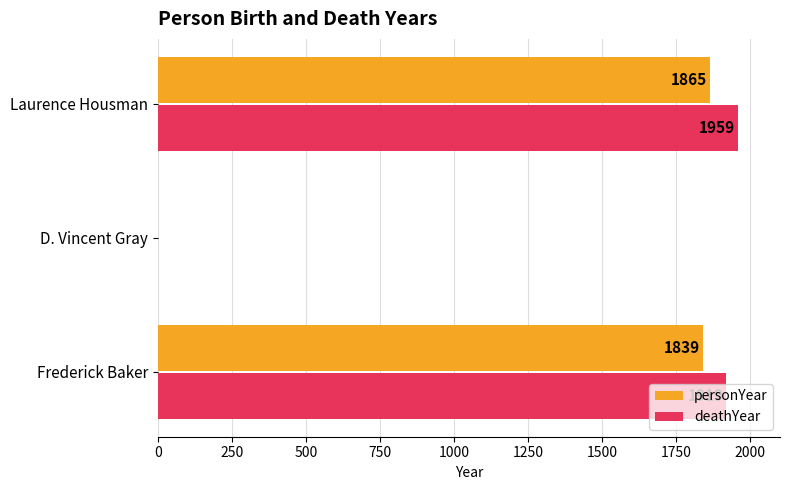

At which label is personYear closest to 932?

Frederick Baker